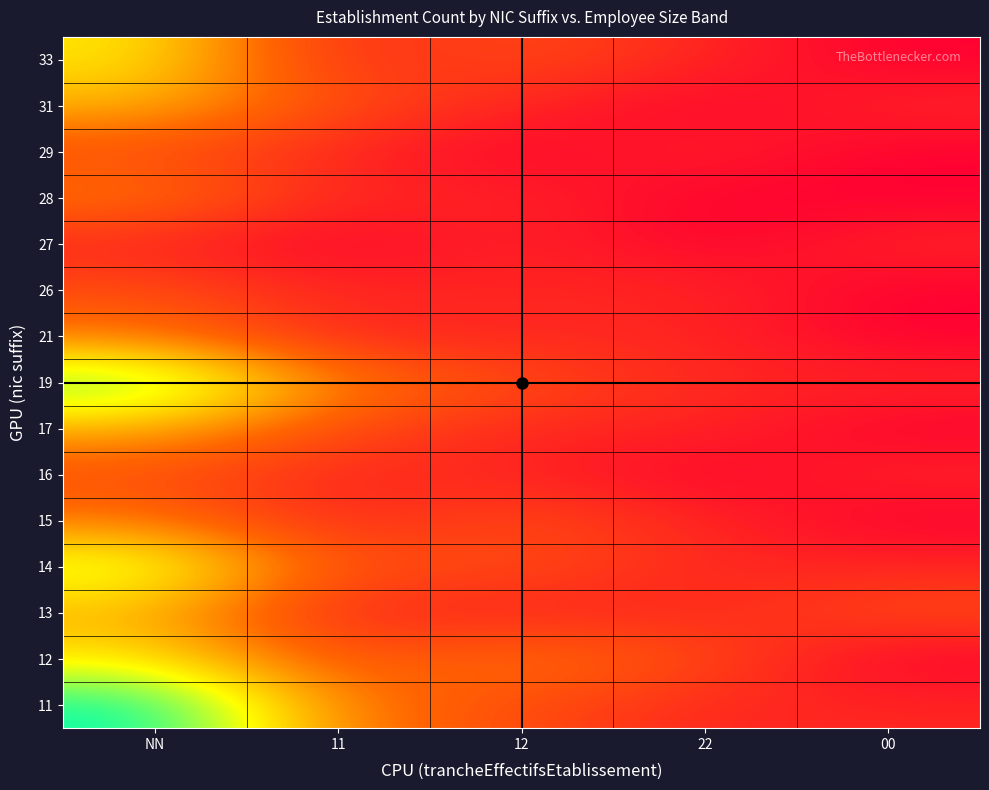

Reading right to left, what are all the values shown in this chart?

11: 00=1	22=1	12=2	11=3	NN=8
12: 00=0	22=2	12=3	11=2	NN=5
13: 00=2	22=1	12=1	11=1	NN=4
14: 00=1	22=1	12=2	11=2	NN=6
15: 00=0	22=1	12=2	11=1	NN=3
16: 00=1	22=0	12=1	11=1	NN=2
17: 00=0	22=1	12=1	11=2	NN=4
19: 00=1	22=1	12=2	11=3	NN=7
21: 00=0	22=1	12=1	11=1	NN=3
26: 00=0	22=1	12=1	11=1	NN=2
27: 00=1	22=0	12=1	11=0	NN=1
28: 00=0	22=0	12=1	11=1	NN=3
29: 00=0	22=1	12=0	11=1	NN=2
31: 00=1	22=0	12=1	11=2	NN=4
33: 00=0	22=1	12=2	11=1	NN=5